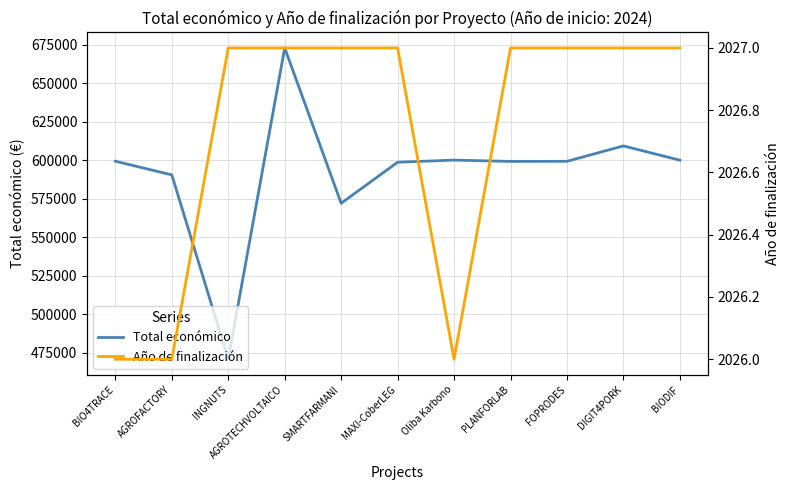

Reading left to right, transcribe all the data shown in this chart.

Total económico: BIO4TRACE=599262	AGROFACTORY=590382	INGNUTS=470675	AGROTECHVOLTAICO=672807	SMARTFARMANI=571965	MAXI-CoberLEG=598609	Oliba Karbono=599992	PLANFORLAB=599134	FOPRODES=599211	DIGIT4PORK=609206	BIODIF=599927
Año de finalización: BIO4TRACE=2026	AGROFACTORY=2026	INGNUTS=2027	AGROTECHVOLTAICO=2027	SMARTFARMANI=2027	MAXI-CoberLEG=2027	Oliba Karbono=2026	PLANFORLAB=2027	FOPRODES=2027	DIGIT4PORK=2027	BIODIF=2027